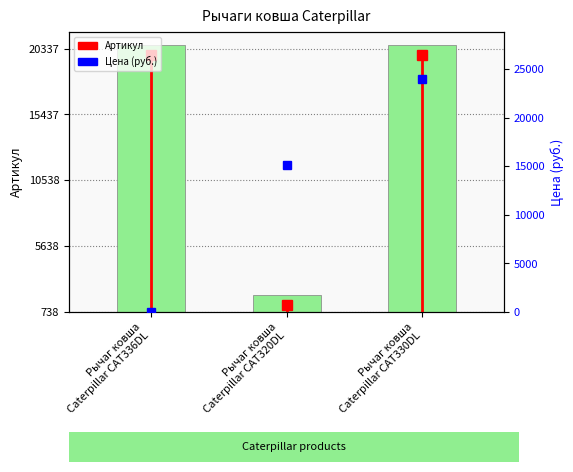

Does the chart contain stacked bars?

No